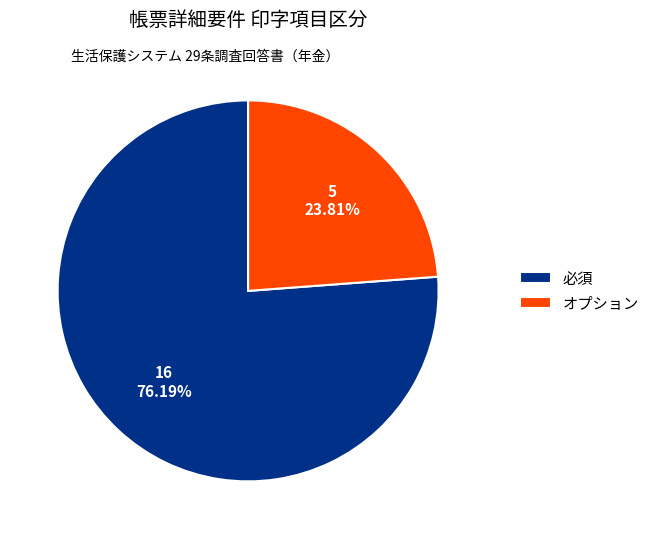

To the nearest percent, what is the combined percentage of 必須 and オプション?

100%